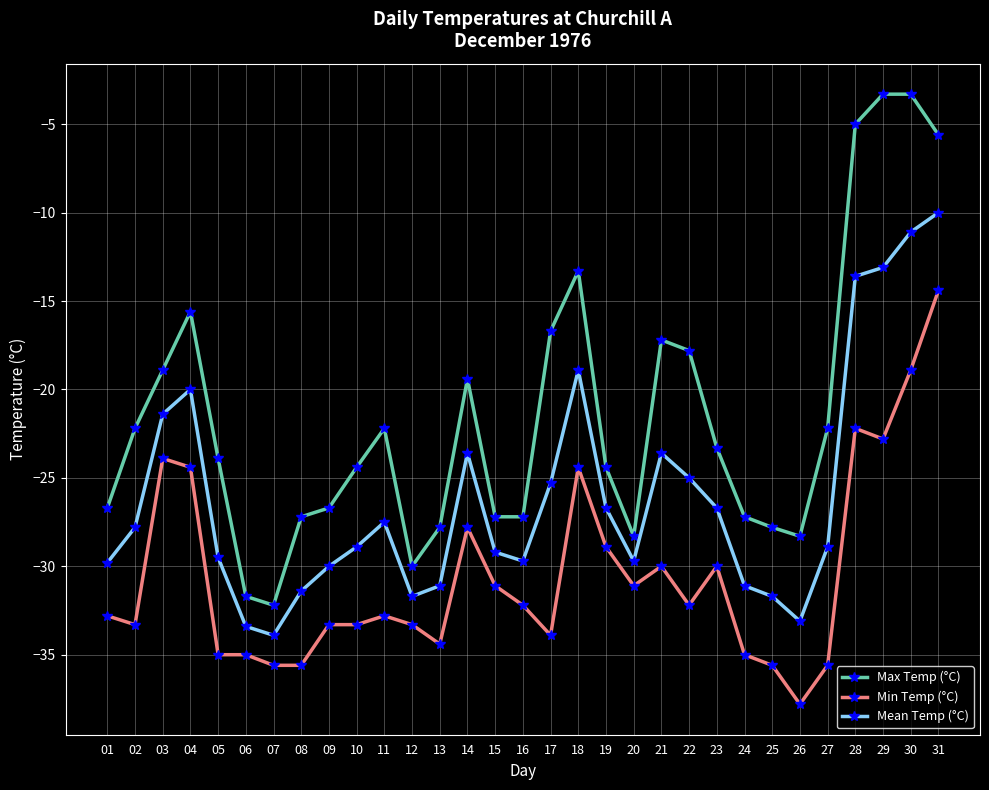

True or false: Mean Temp (°C) has more than 0 points higher than both neighbors.

True